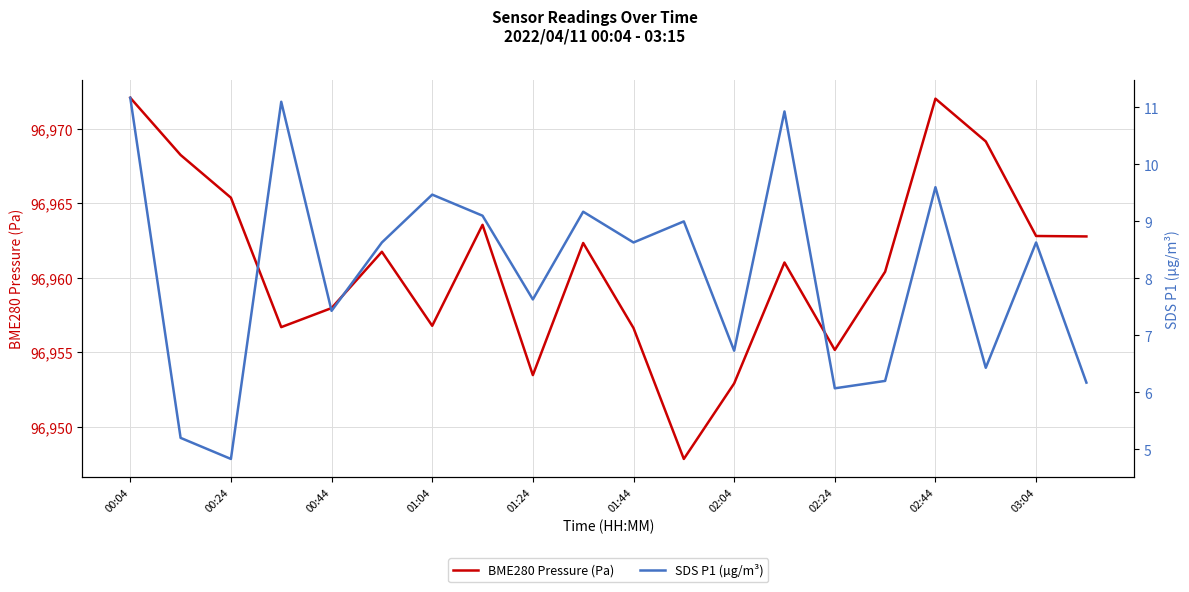

What is the lowest value of the BME280 Pressure (Pa) series?

96947.8